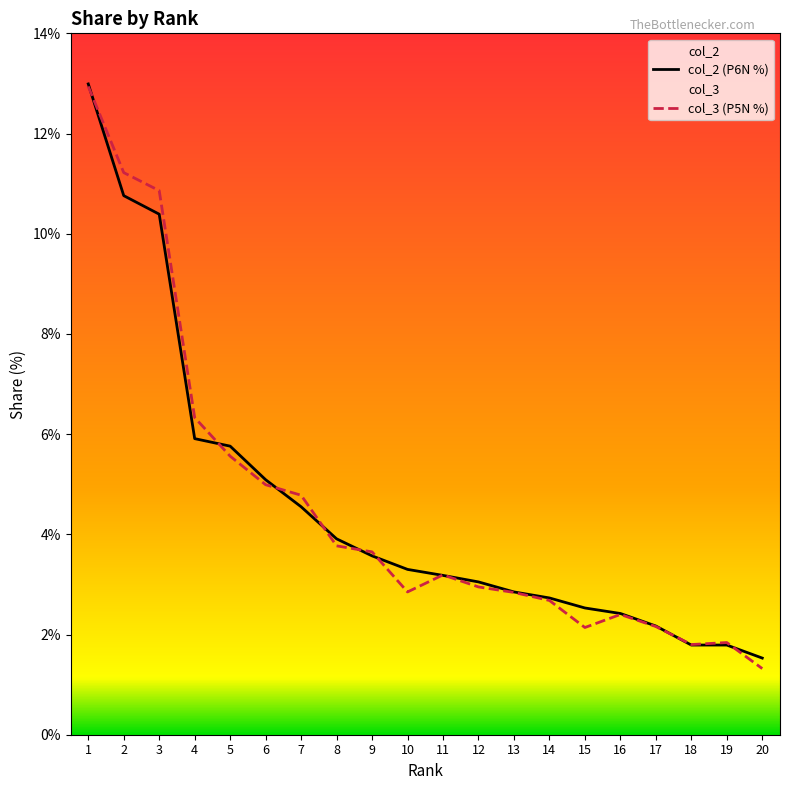

List the labels in order of col_2 value, smallest first.

20, 18, 19, 17, 16, 15, 14, 13, 12, 11, 10, 9, 8, 7, 6, 5, 4, 3, 2, 1